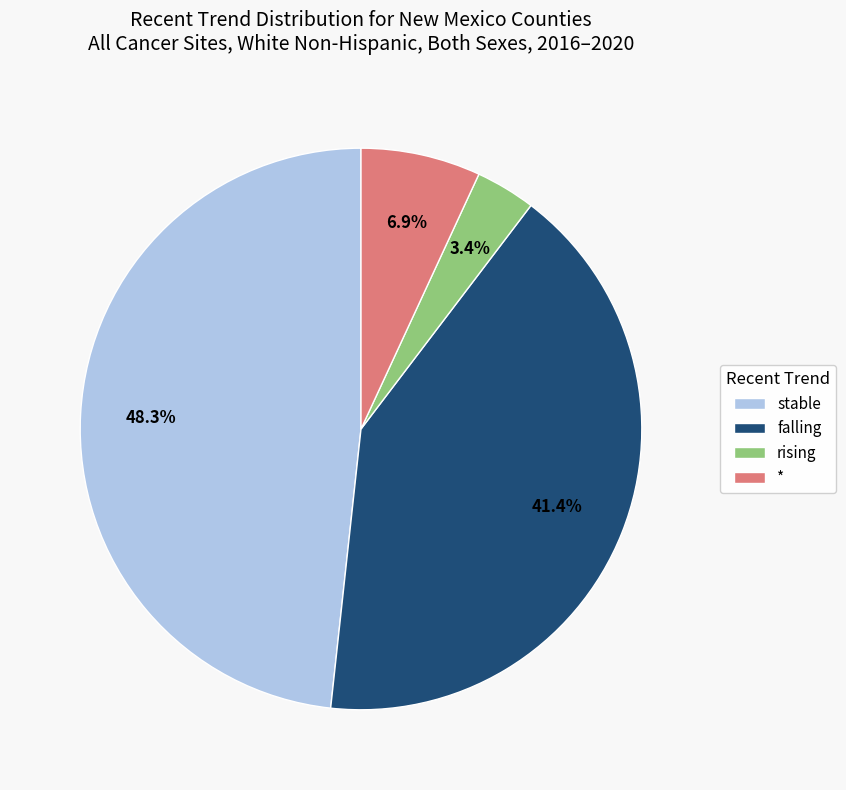

What percentage is the rising slice, to the nearest percent?

3%